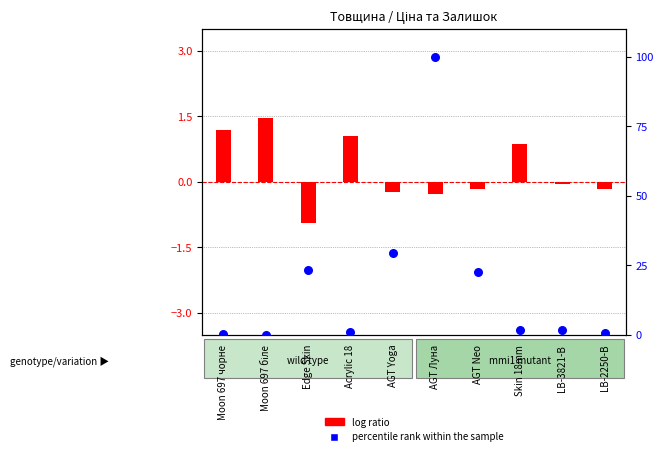

At how many categories does at least one series exceed 33?

1